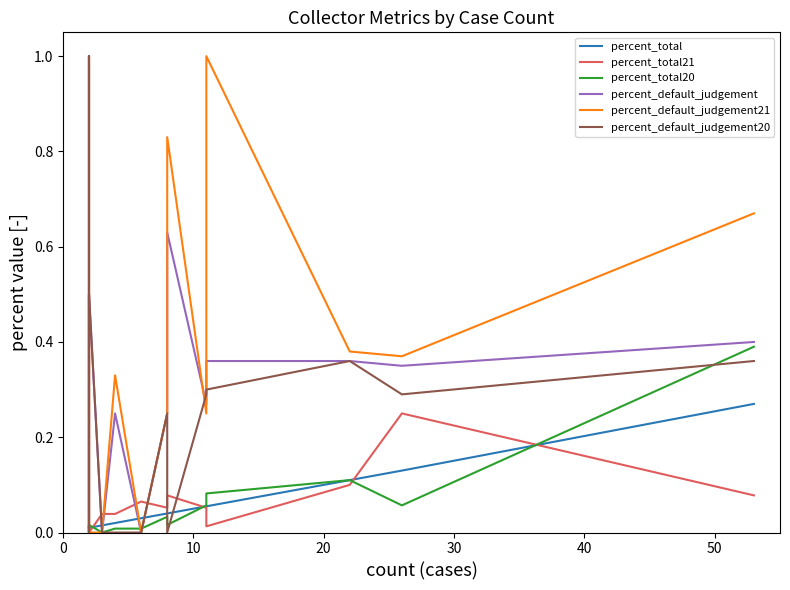

How many values in percent_default_judgement are above zero?

13